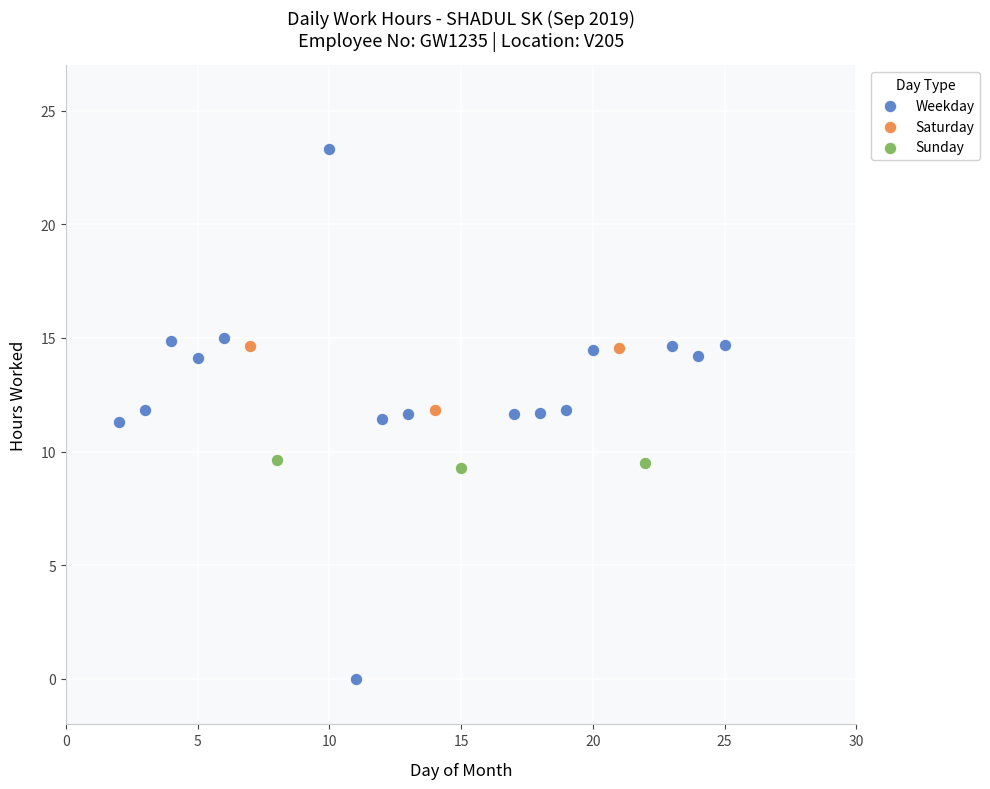

Which series has the largest Y range (max minus min)?

Weekday